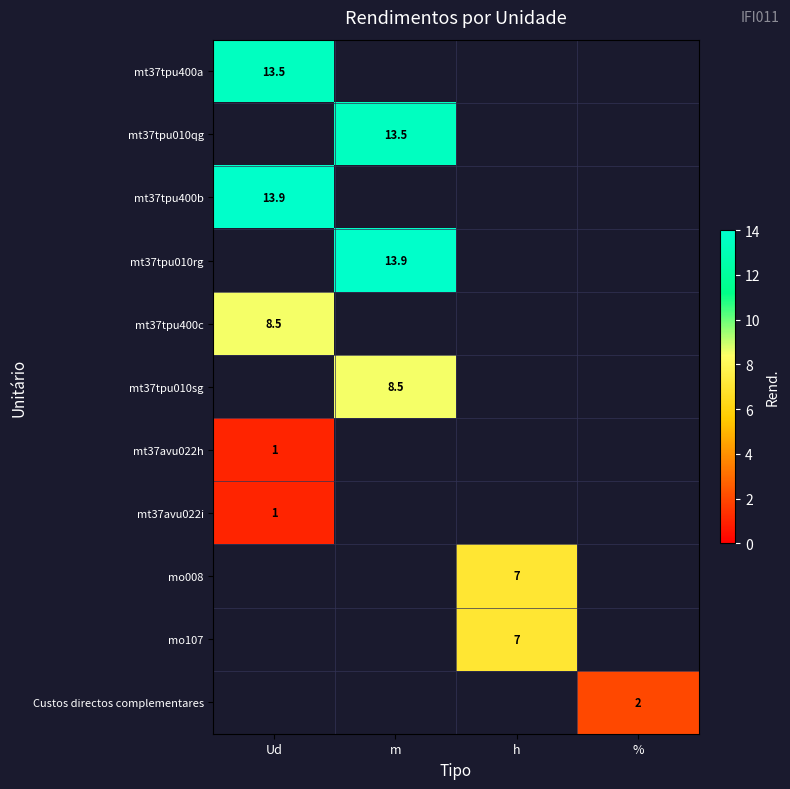

At which category is the sum across all series the highest?

Ud